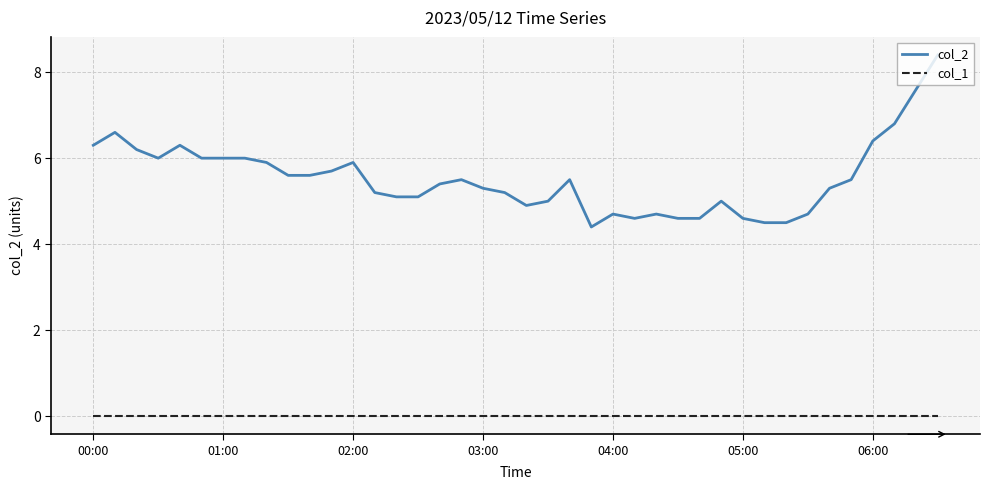

Rank the series by their maximum value, from lowest to highest.

col_1, col_2